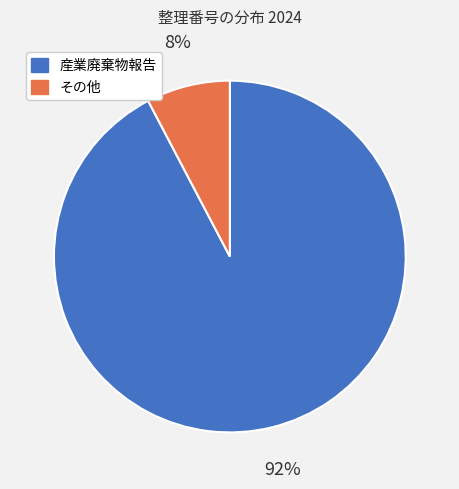

Is there a majority slice in this chart?

Yes